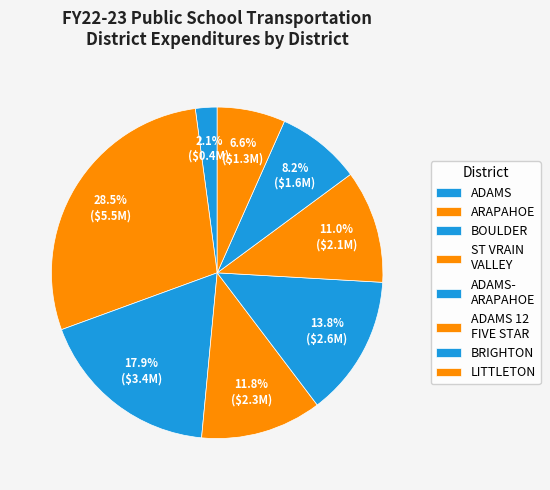

What is the largest slice in the pie chart?

ARAPAHOE